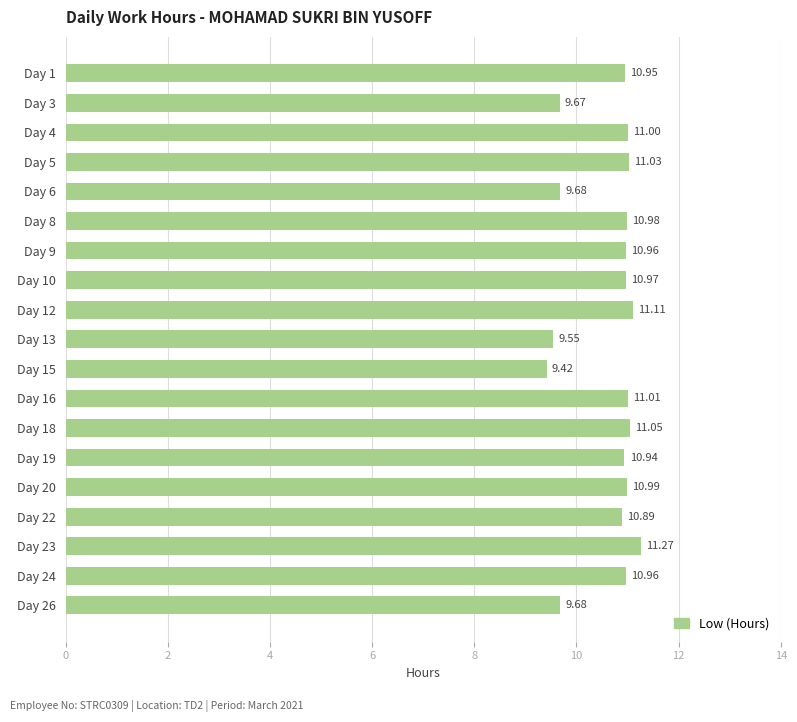

What is the sum of the values at Day 4 and Day 26?

20.7